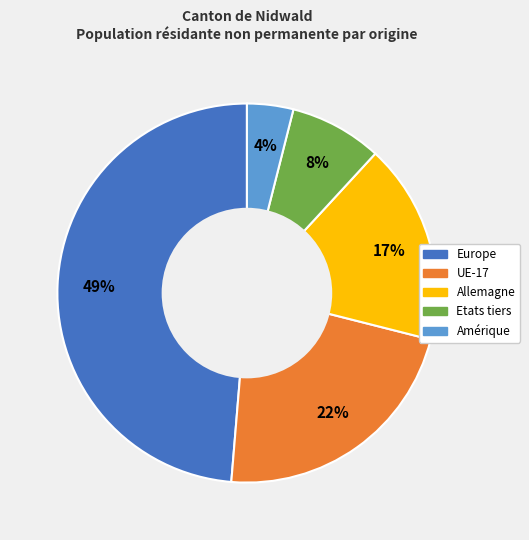

Which slice is the largest?

Europe